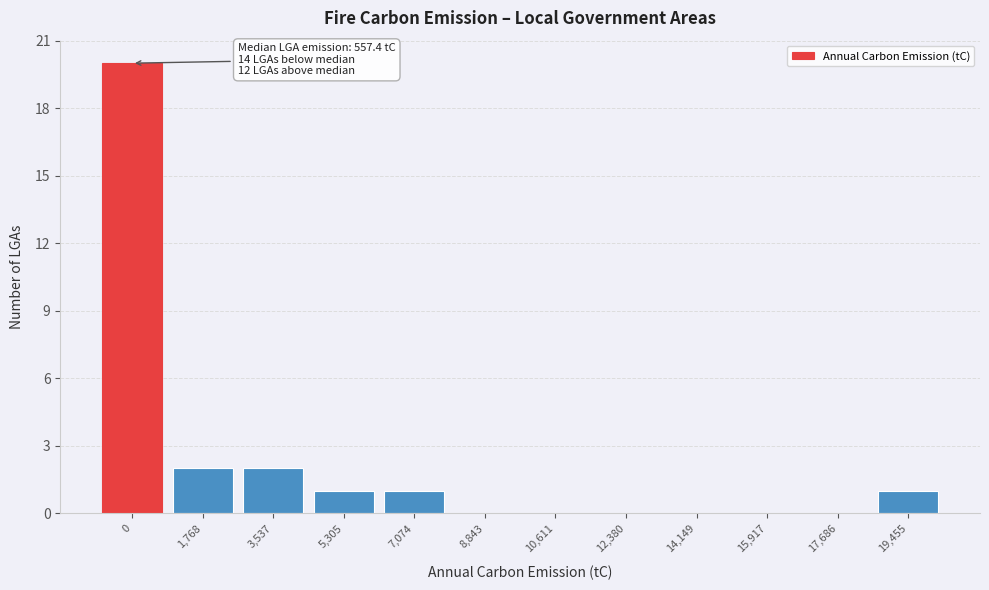

What is the maximum value shown in the chart?

20